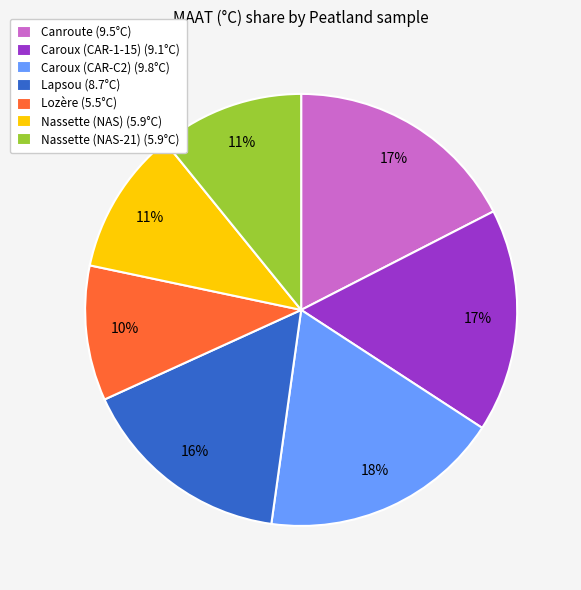

Combined, do Caroux (CAR-1-15) (9.1°C) and Lapsou (8.7°C) account for over 50%?

No